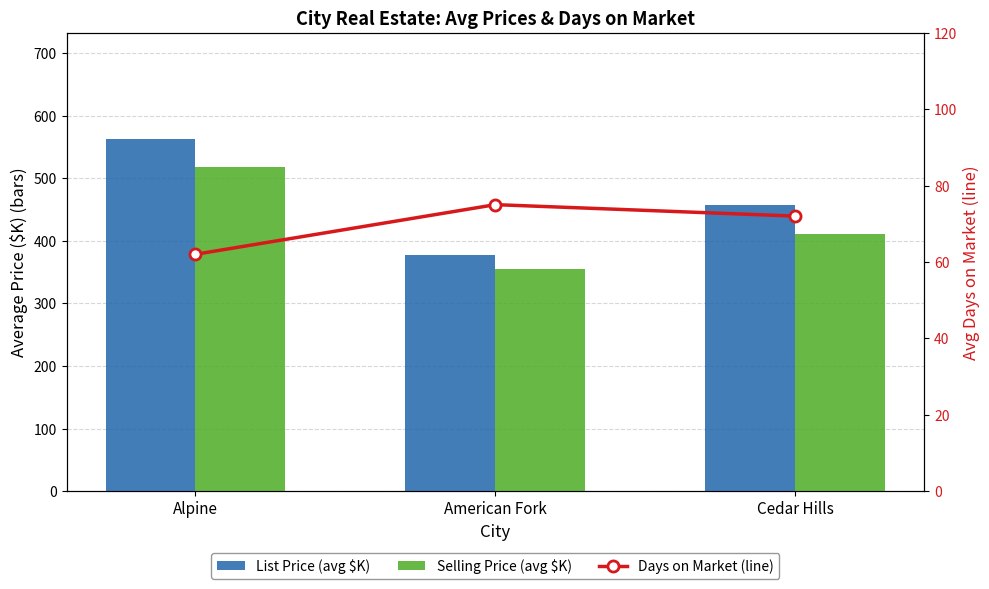

What is the total value across all series at American Fork?

808.1